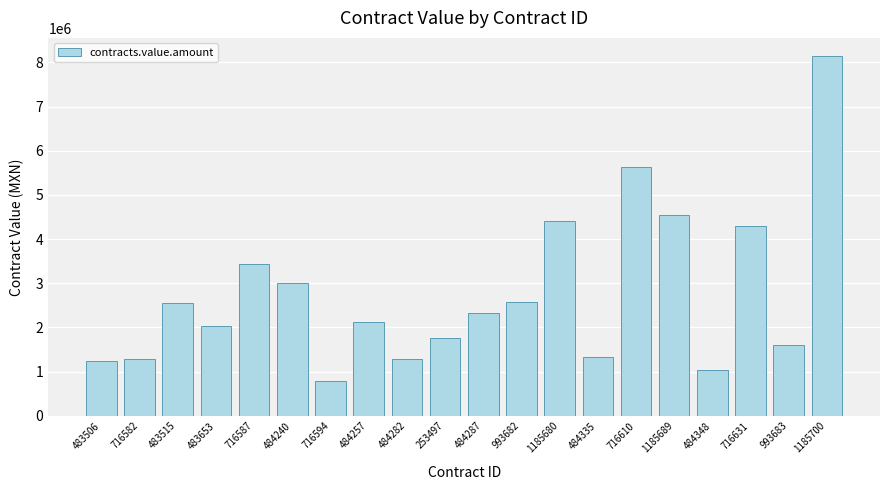

Read the value at 483515.

2549323.6